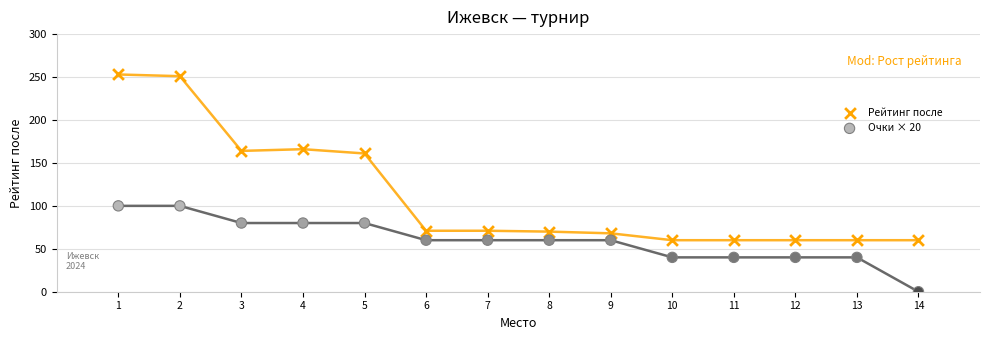

Which series reaches the minimum Y coordinate?

Очки × 20